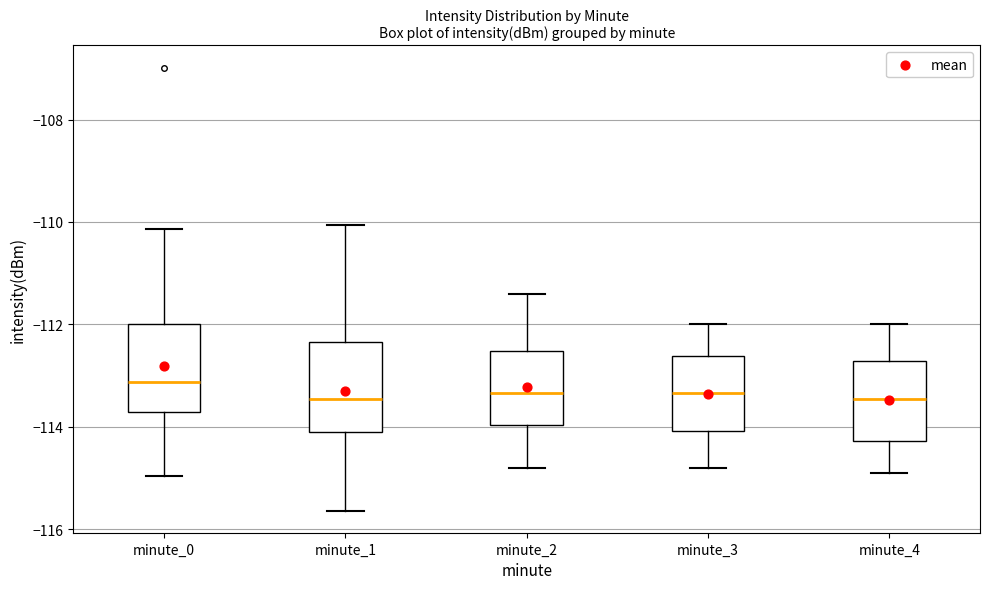

Reading left to right, transcribe this box plot: for each box, give where its median line is, the range the box spans, and where its two whiskers end, as read against the y-axis. The values are not printed on the chart, so give them approximately, as read against the axis.

minute_0: median -113.2, box -113.8 to -112.0, whiskers -115.0 to -110.2
minute_1: median -113.4, box -114.0 to -112.4, whiskers -115.6 to -110.0
minute_2: median -113.4, box -114.0 to -112.6, whiskers -114.8 to -111.4
minute_3: median -113.4, box -114.0 to -112.6, whiskers -114.8 to -112.0
minute_4: median -113.4, box -114.2 to -112.8, whiskers -114.8 to -112.0